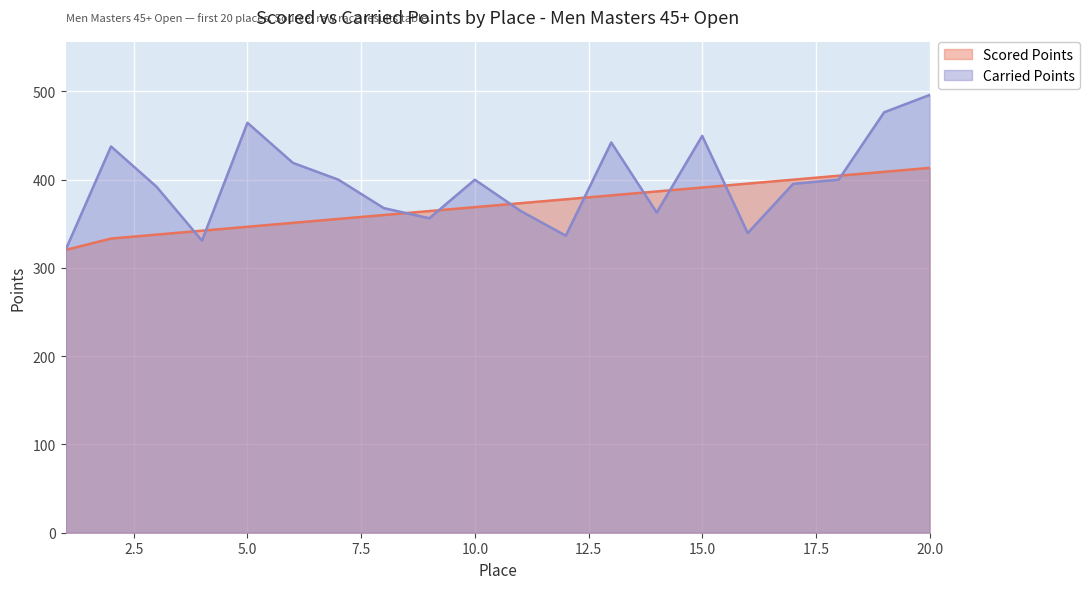

Where is Carried Points nearest to the value 408?

7